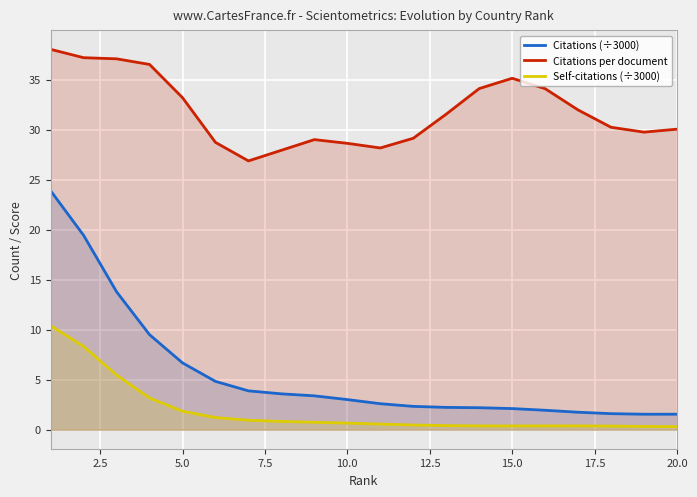

List the series in order of their peak value, highest first.

Citations per document, Citations (÷3000), Self-citations (÷3000)